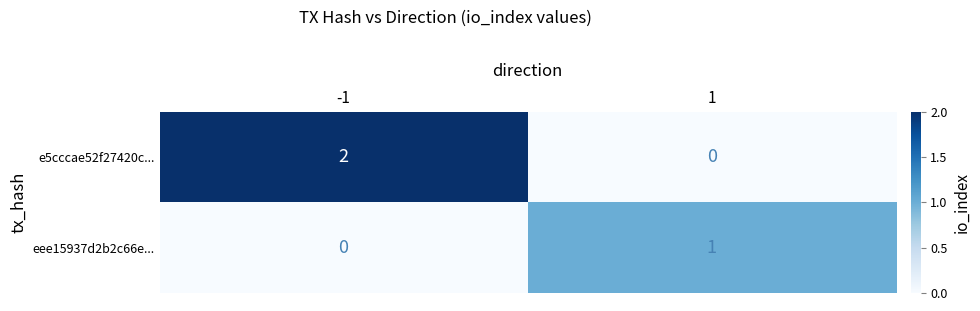

Which category has the highest value across all series?

-1